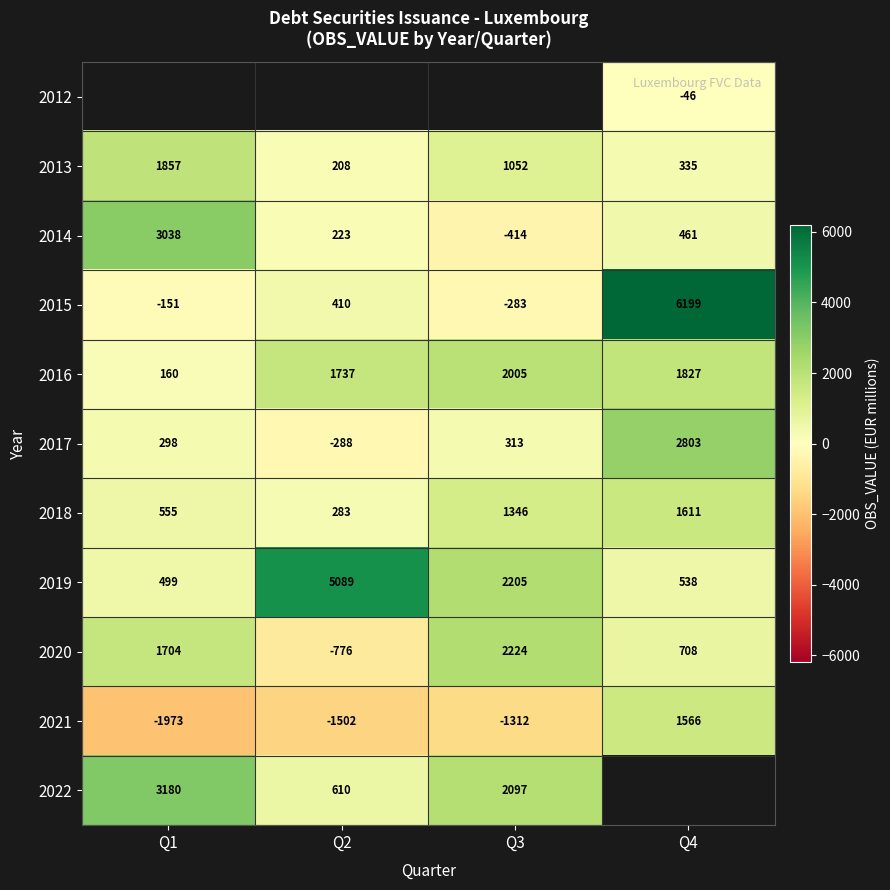

The value of 2020 at Q2 is -776. True or false?

True